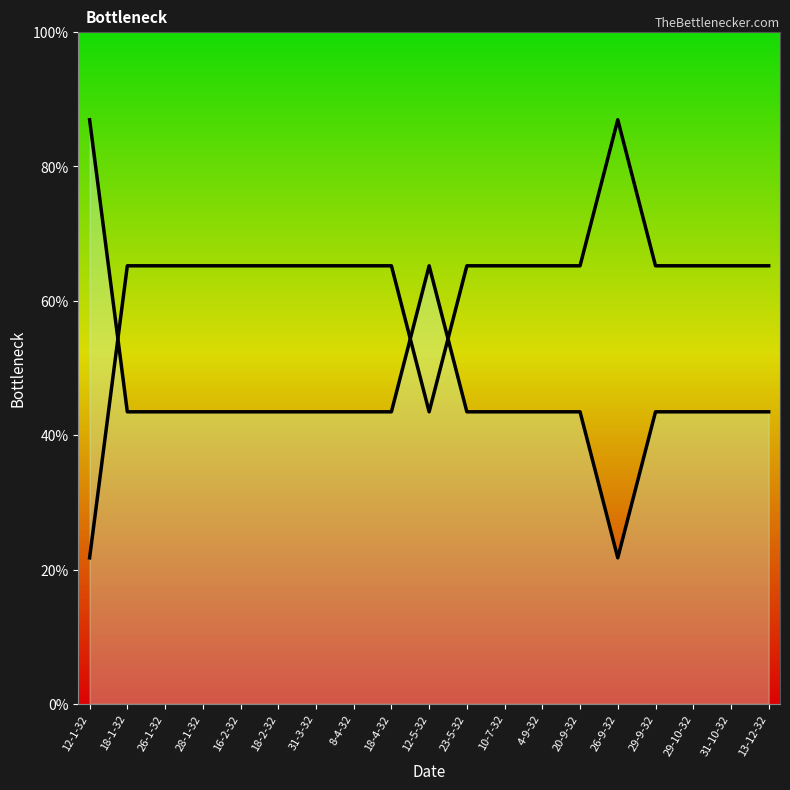

How many points are higher than both their immediate neighbors (excluding endpoints)?

1